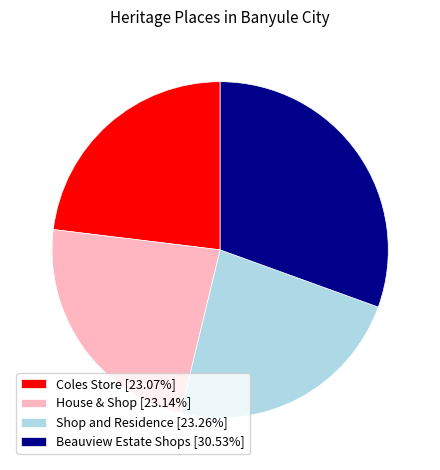

Does any single category account for the majority?

No